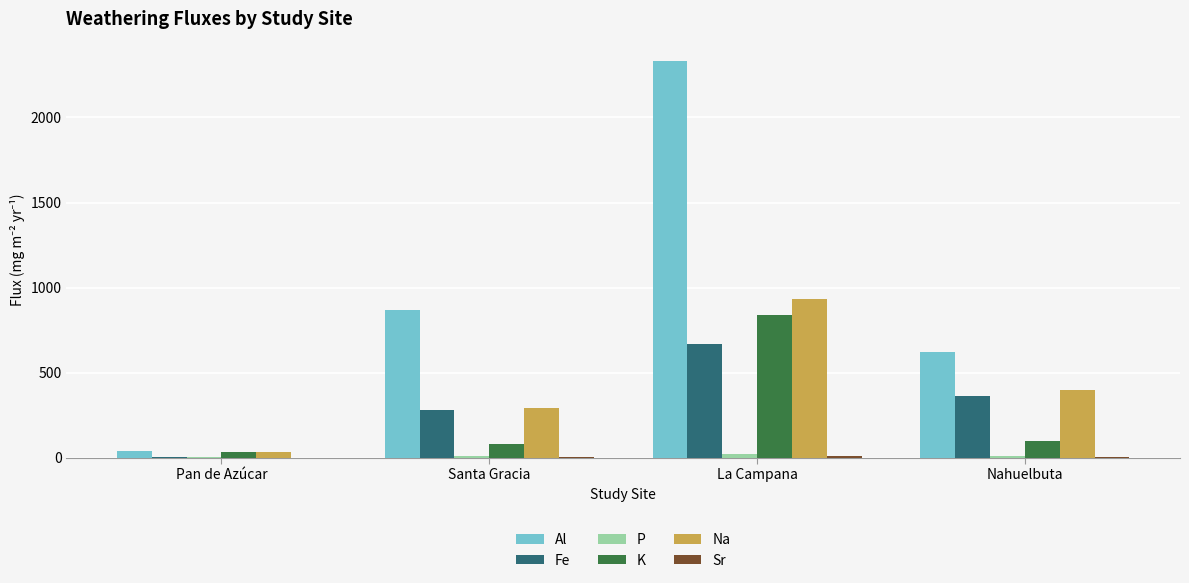

What is the difference between the K values at Santa Gracia and La Campana?

760.0